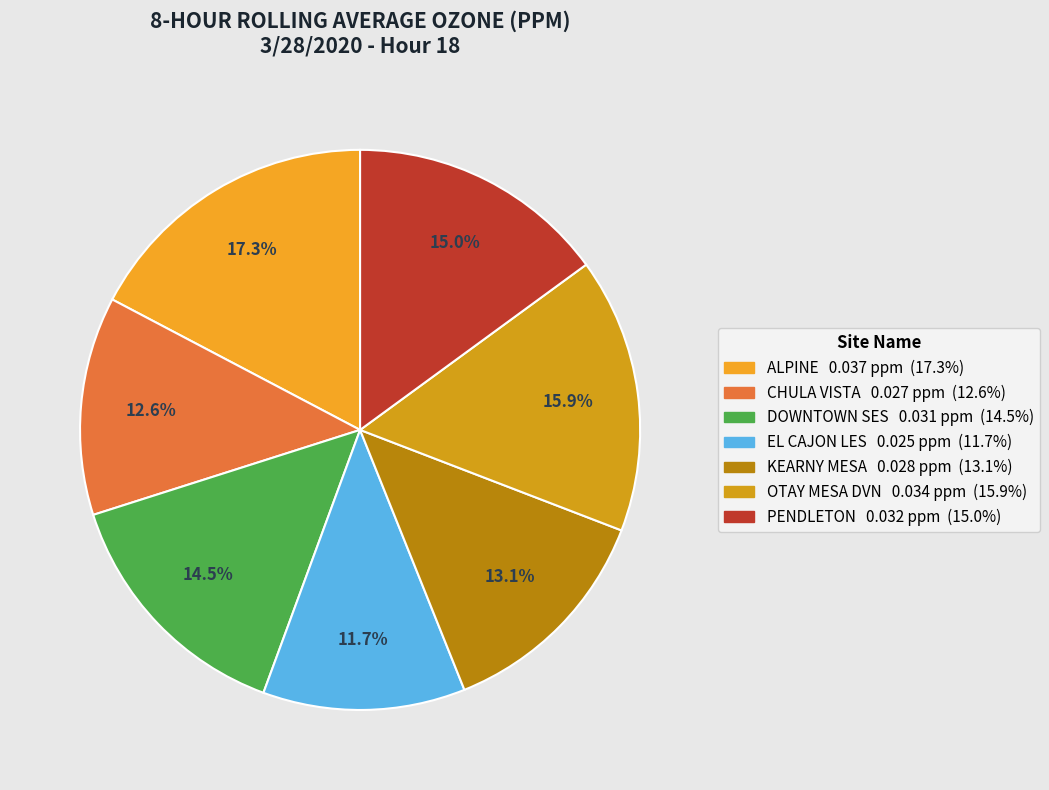

To the nearest percent, what is the combined percentage of EL CAJON LES and OTAY MESA DVN?

28%